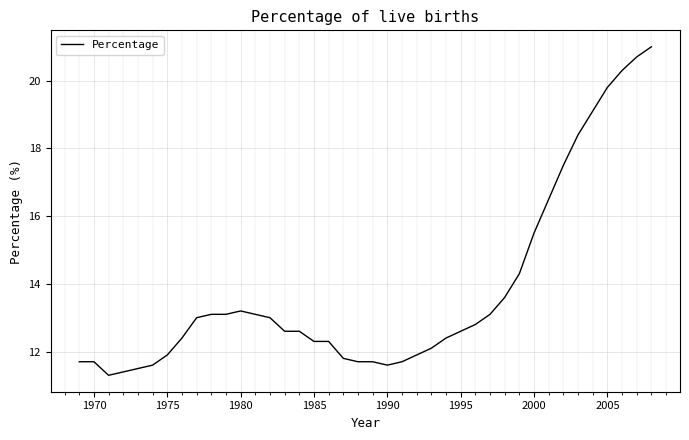

What is the difference between the maximum and minimum values?

9.7